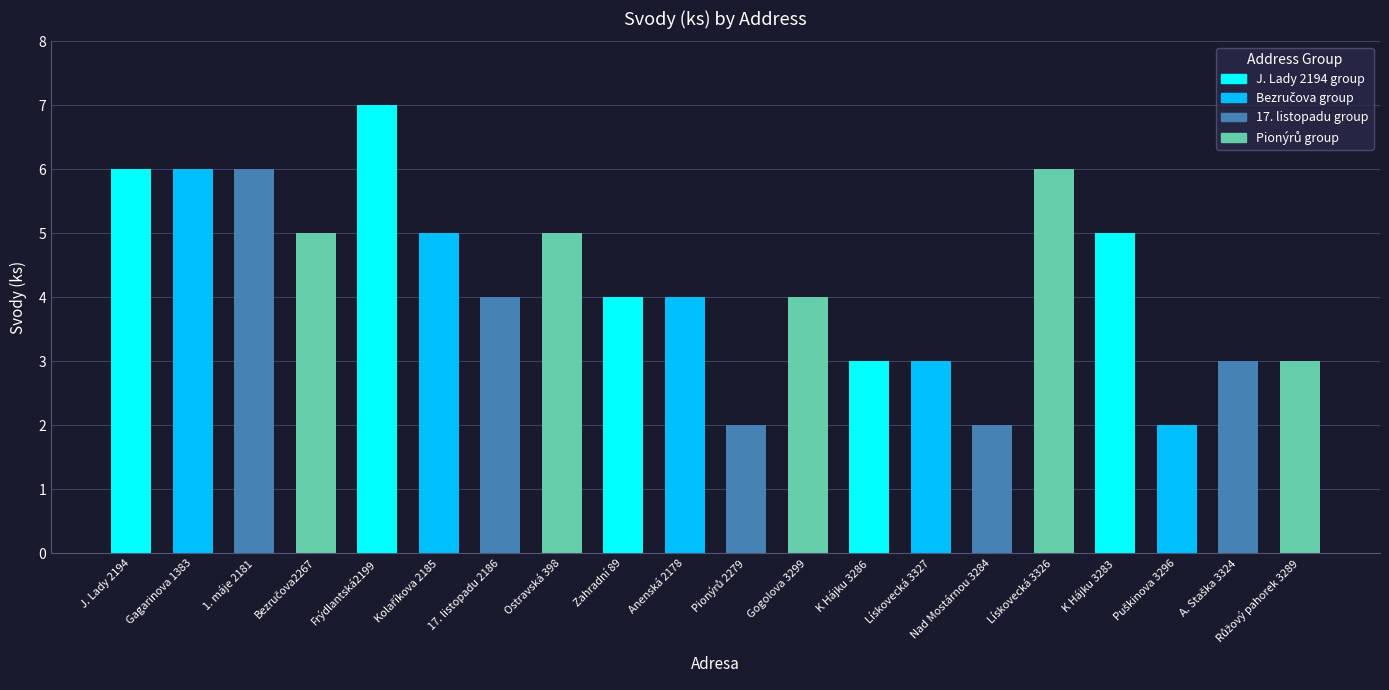

How many data points does each series have?

20